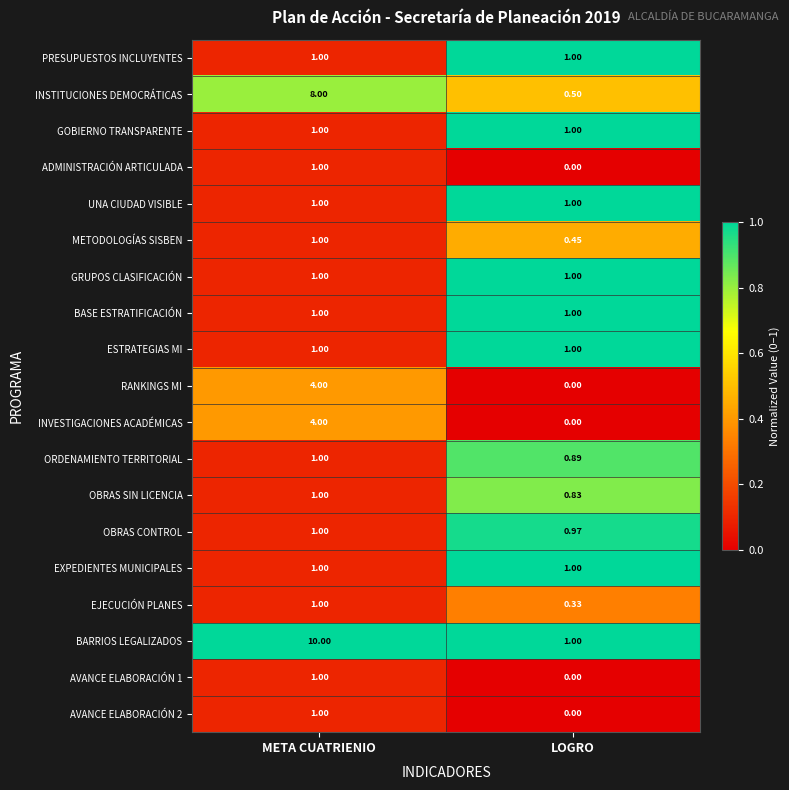

At which category does the chart reach its peak across all series?

META CUATRIENIO